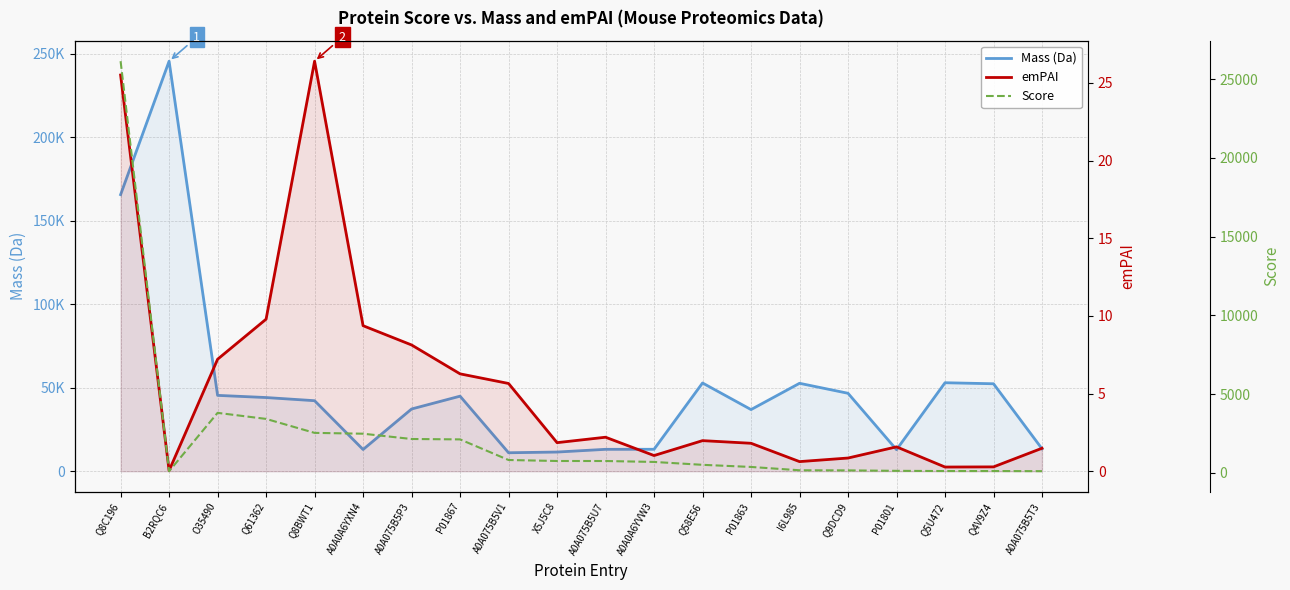

How many lines are shown in the chart?

3